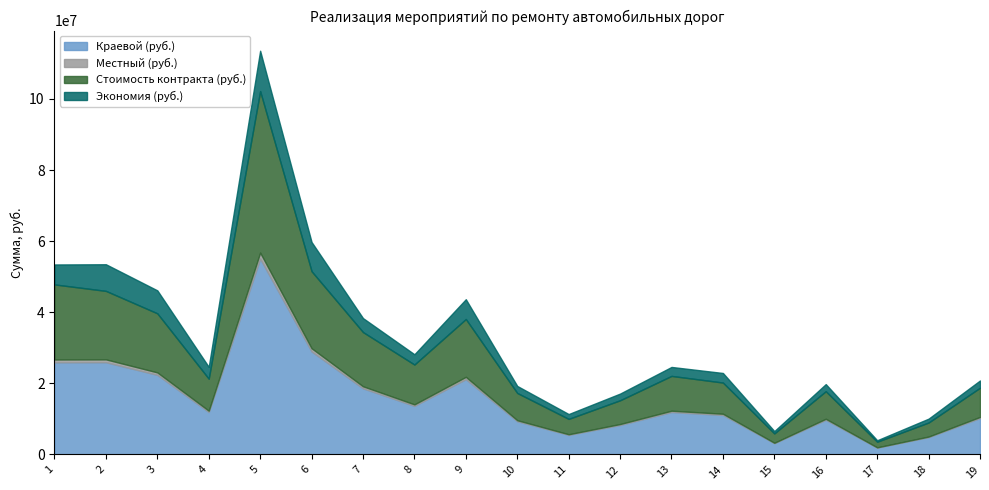

True or false: Стоимость контракта (руб.) and Краевой (руб.) cross at least once.

False